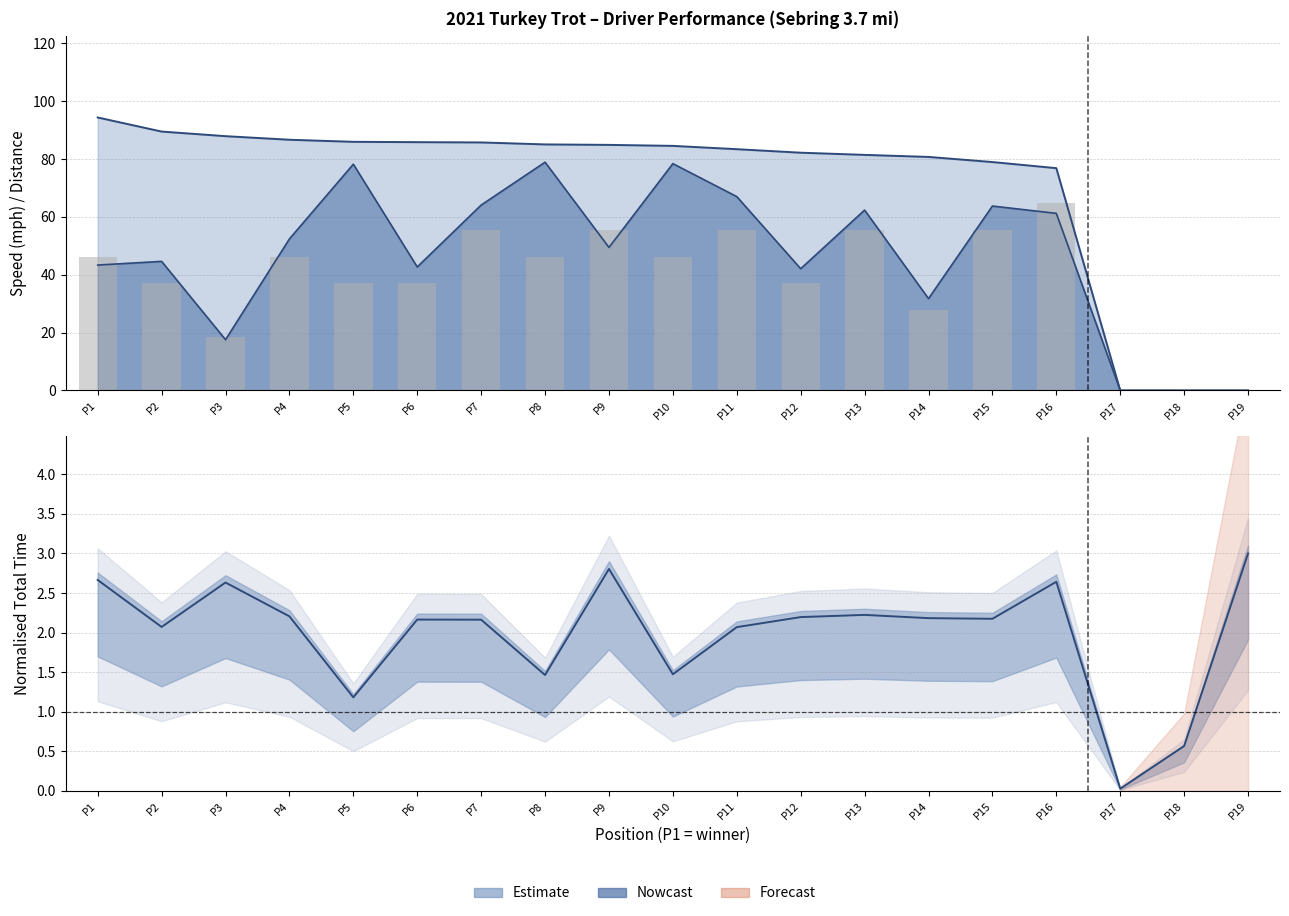

What is the difference between the maximum and minimum values?

64.8